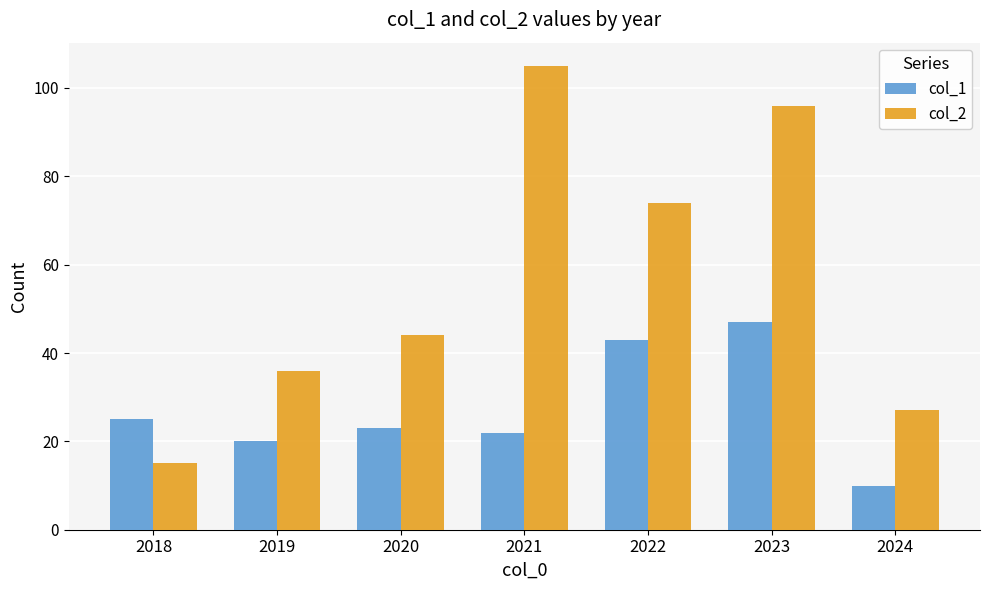

What is the average value of the col_1 series?

27